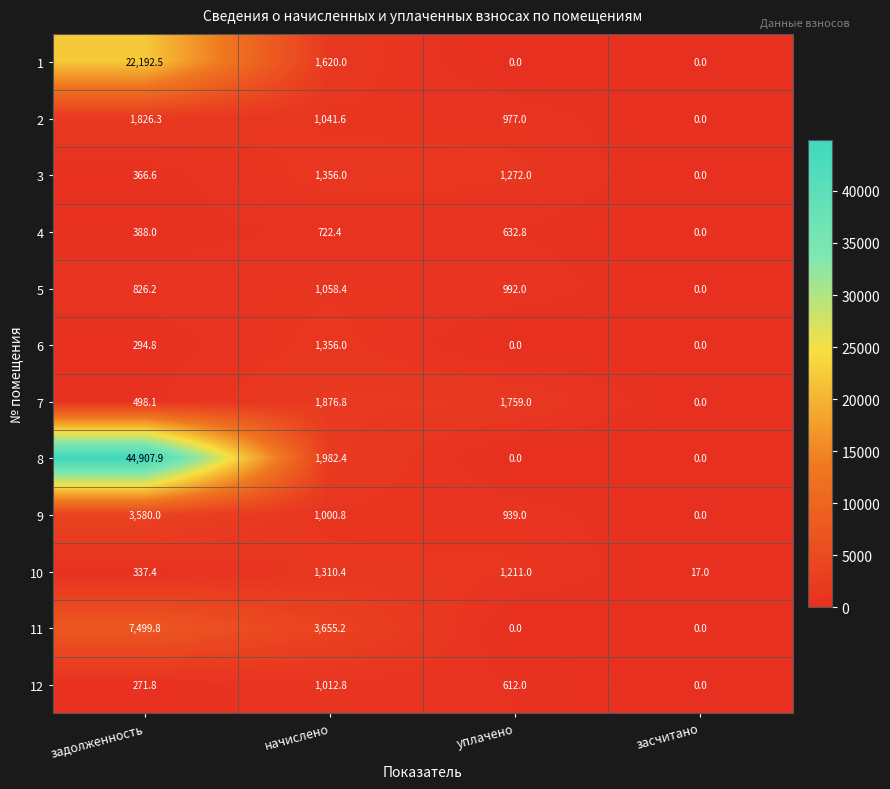

Which label corresponds to the largest value in the chart?

задолженность